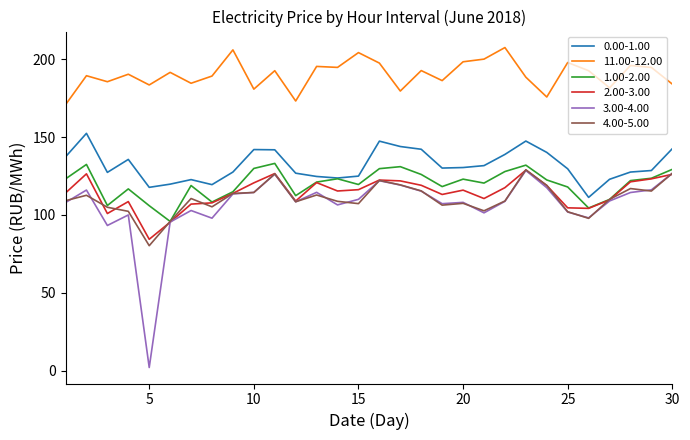

What is the lowest value of the 0.00-1.00 series?

111.3